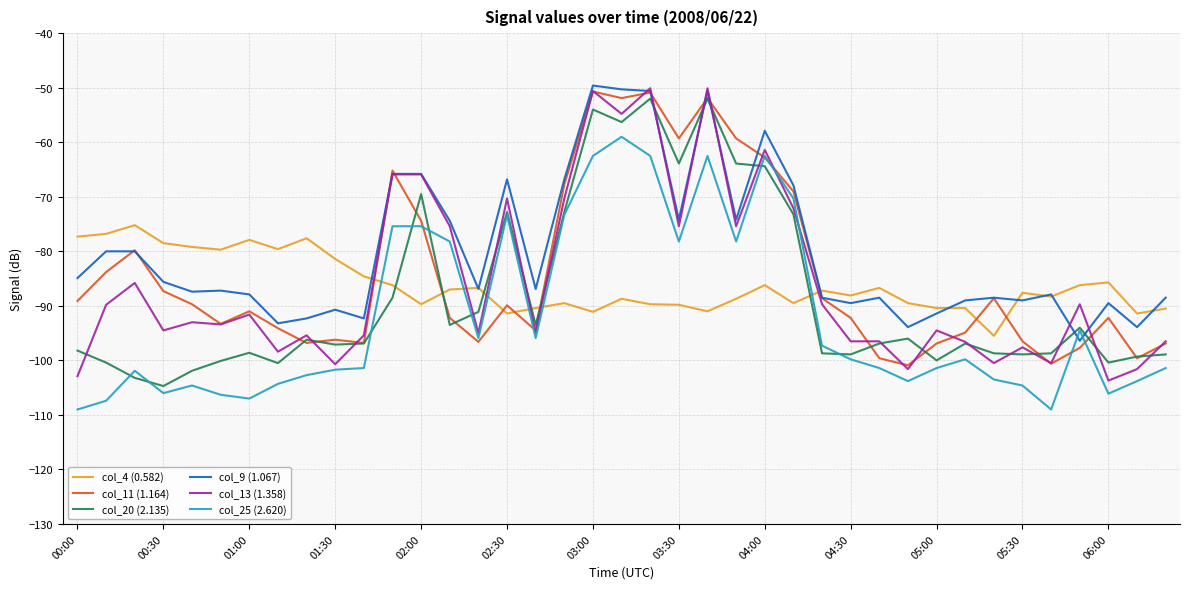

Which series has the largest total across all categories?

col_9 (1.067)